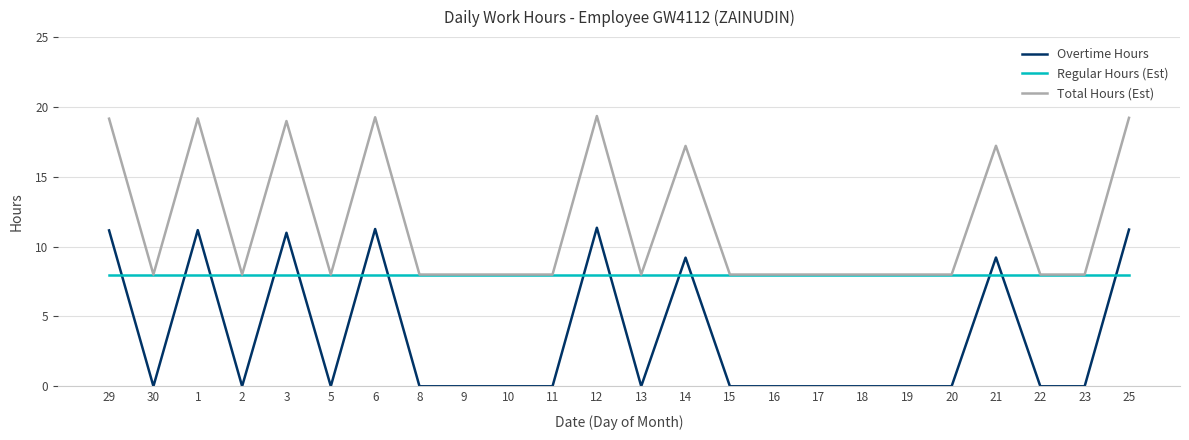

What is the sum of all Regular Hours (Est) values?

192.0